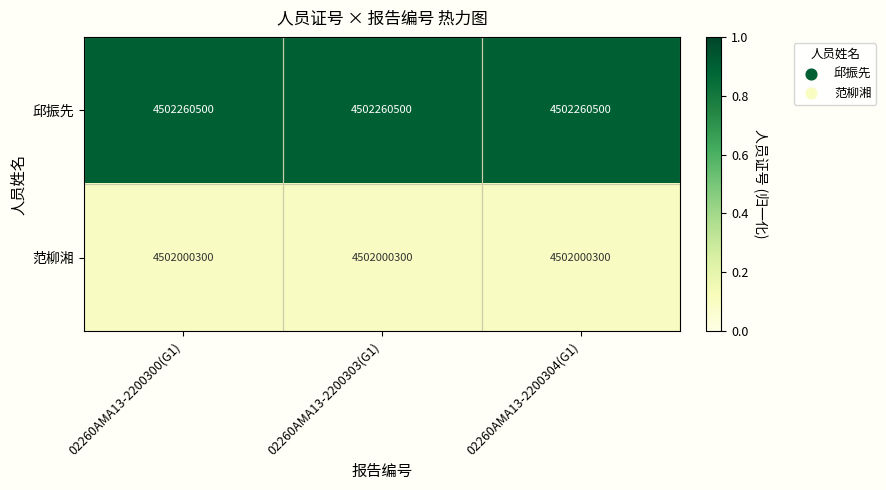

The value of 邱振先 at 02260AMA13-2200300(G1) is 4502260500. True or false?

True